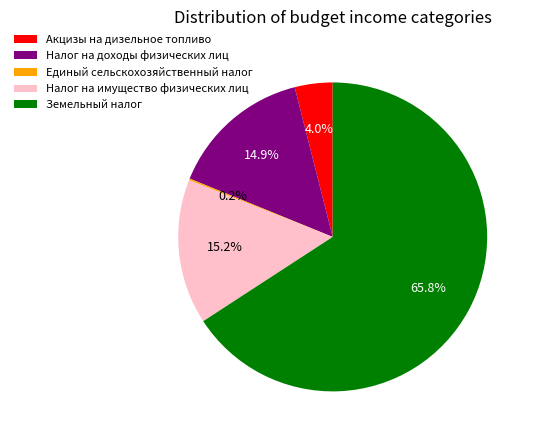

Combined, do Акцизы на дизельное топливо and Земельный налог account for over 50%?

Yes